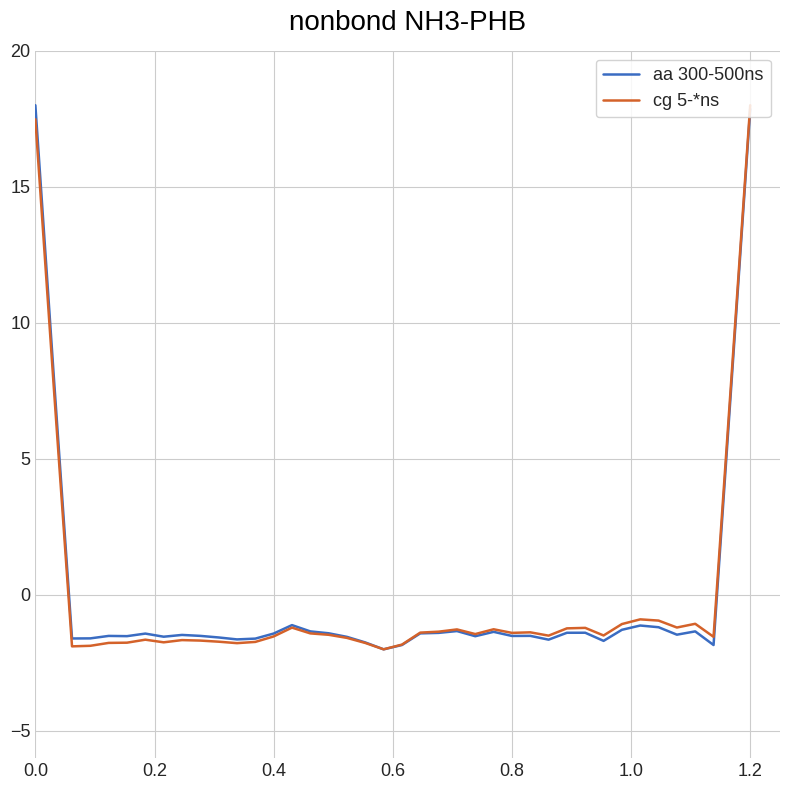

What is the lowest value of the cg 5-*ns series?

-2.0